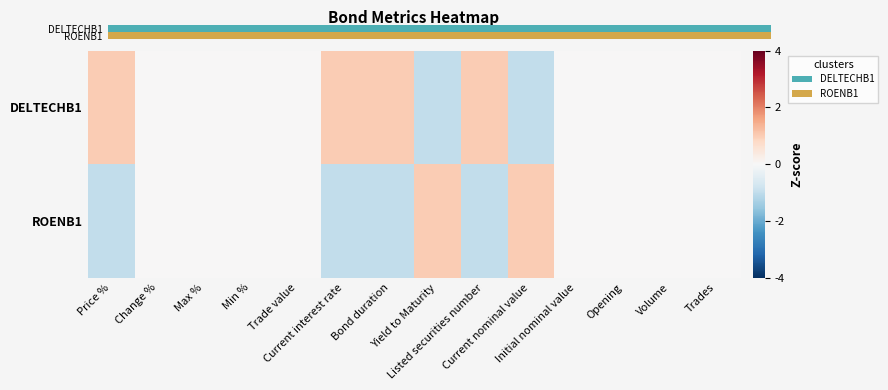

Which series has the widest spread of values?

DELTECHB1